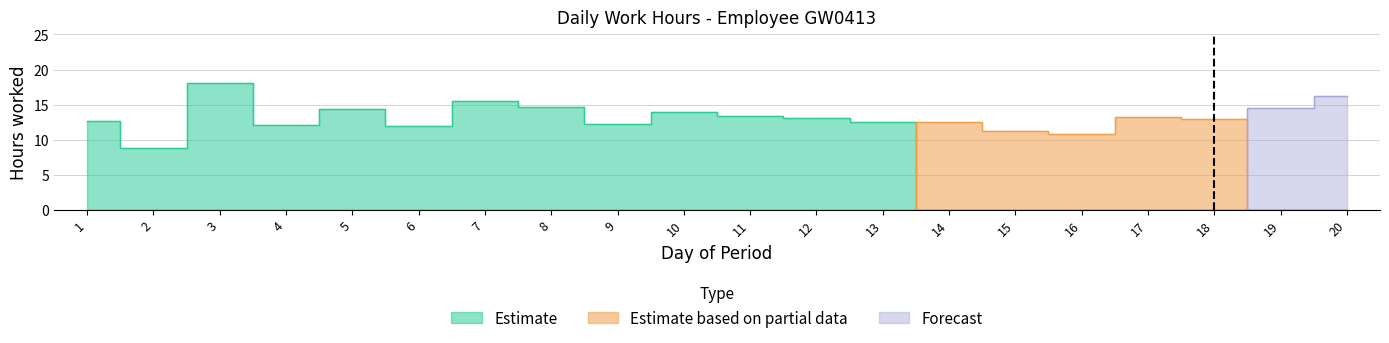

Which has a higher value, 8 or 10?

8